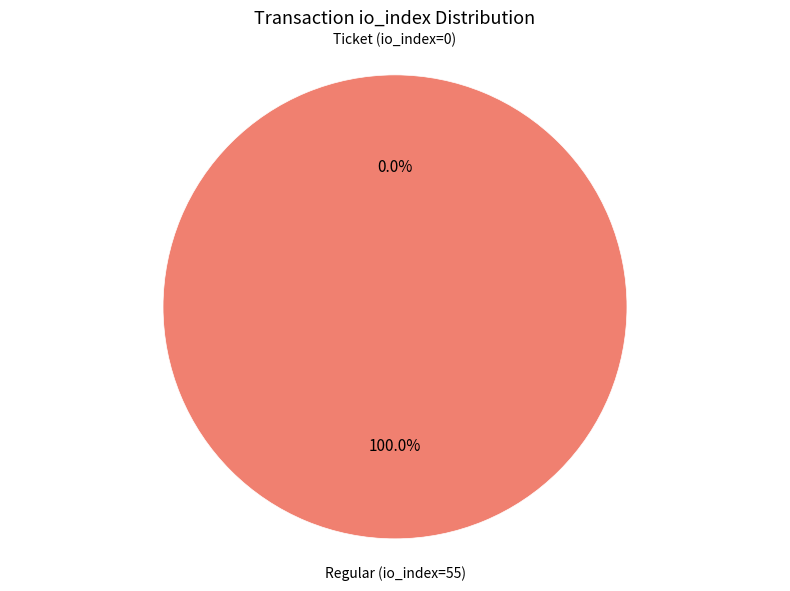

Rank the categories by value from lowest to highest.

Ticket (io_index=0), Regular (io_index=55)